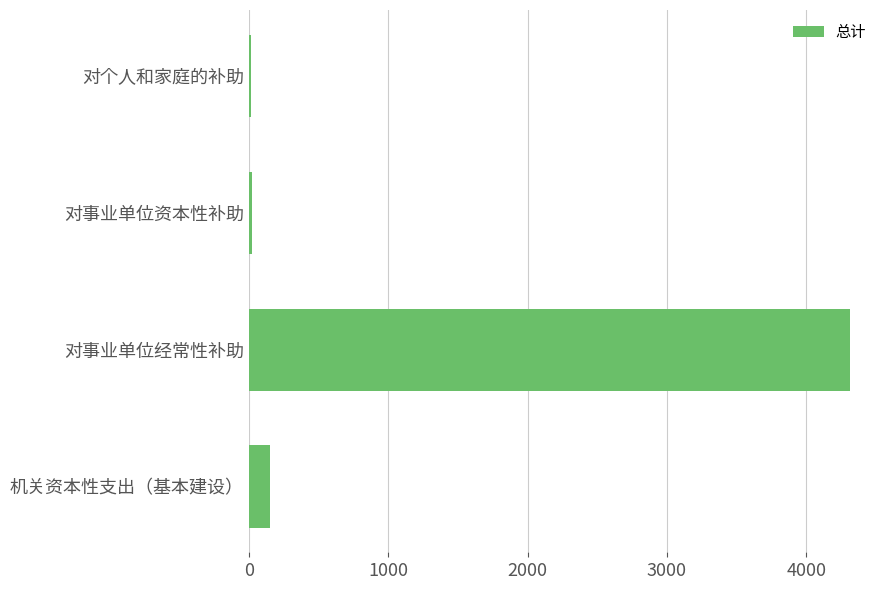

What is the average value?

1124.2